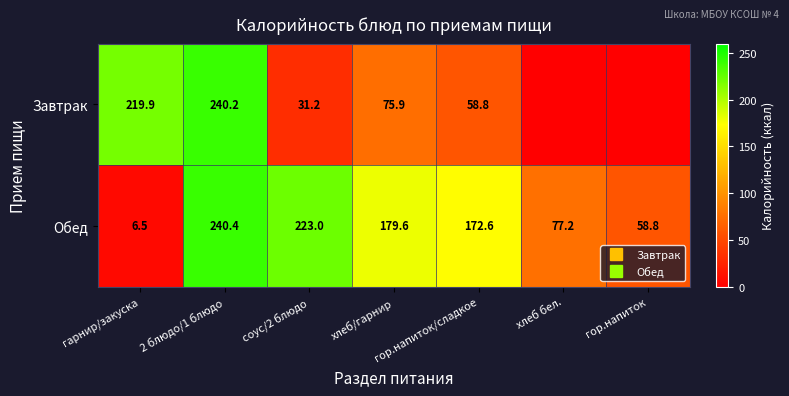

How many categories are shown in the chart?

7